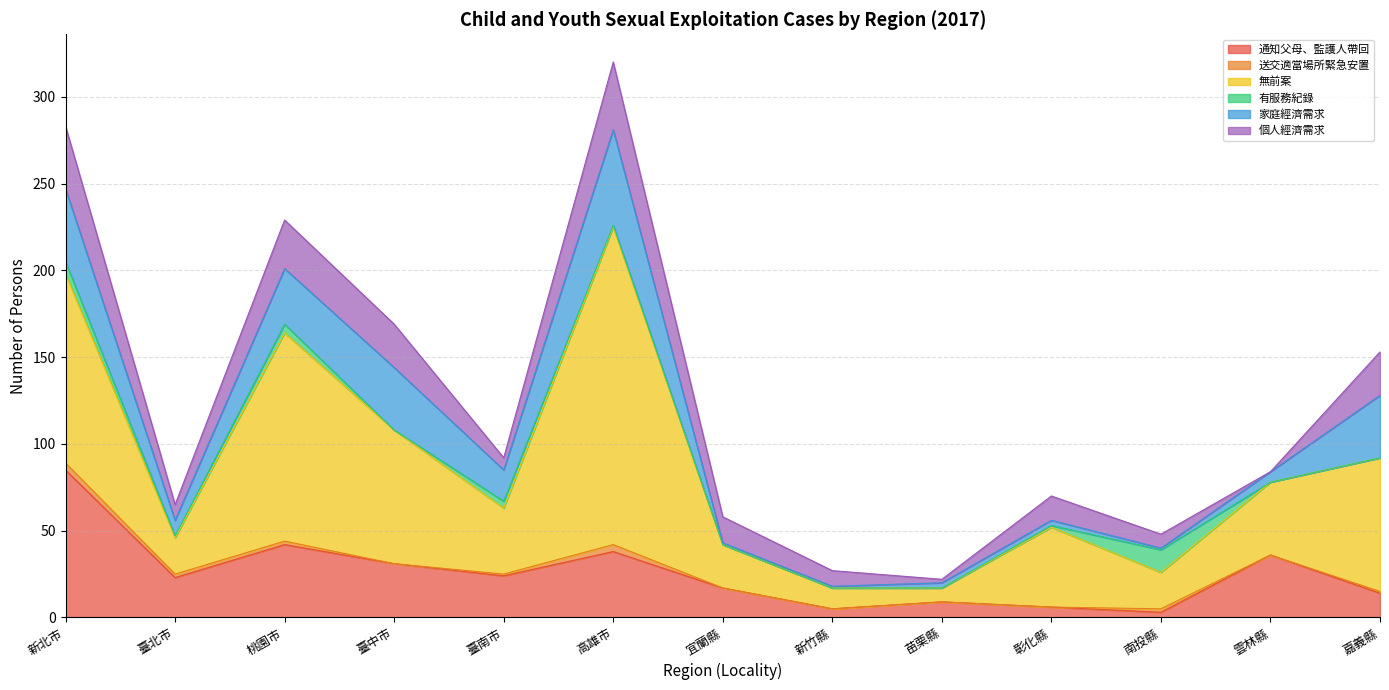

True or false: 無前案 has more than 0 points higher than both neighbors.

True